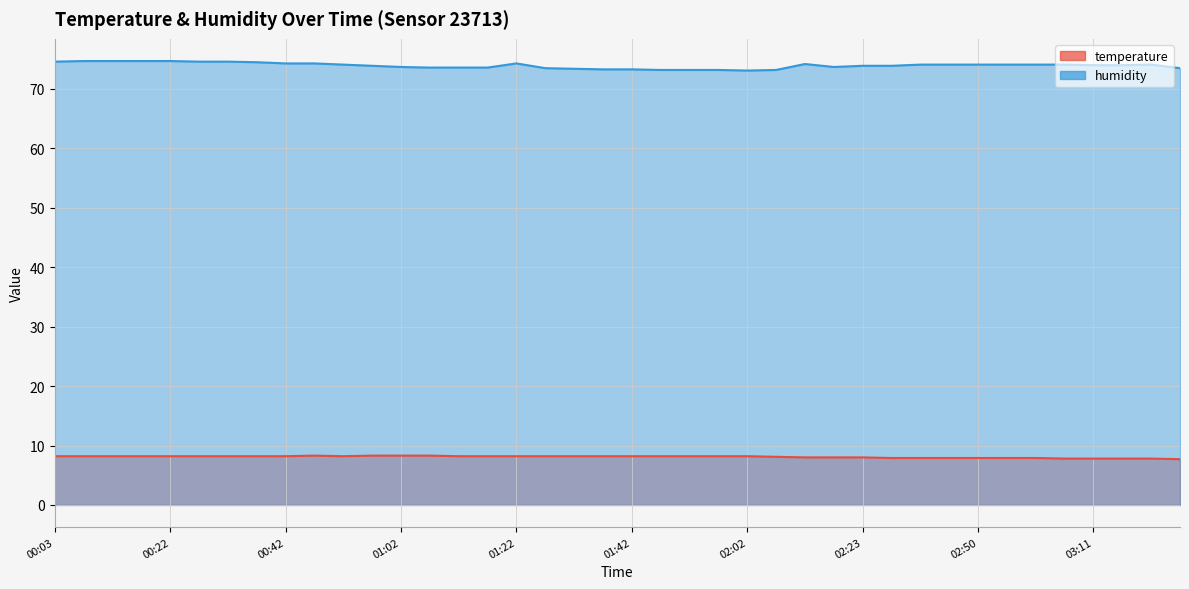

True or false: humidity and temperature cross at least once.

False